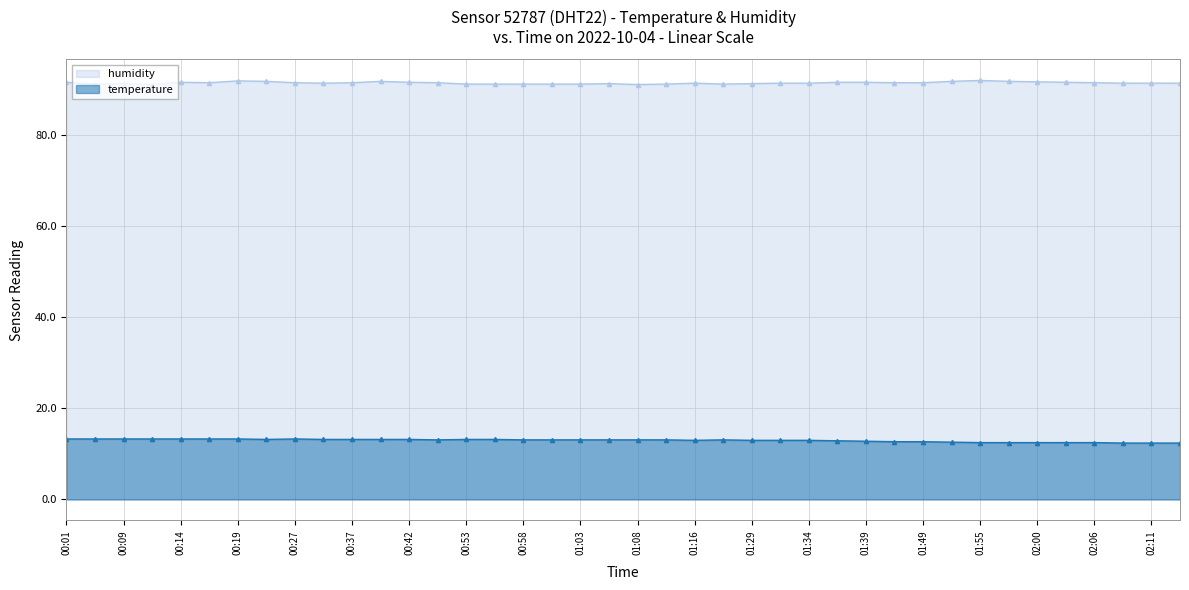

What is the greatest value displayed?

92.1